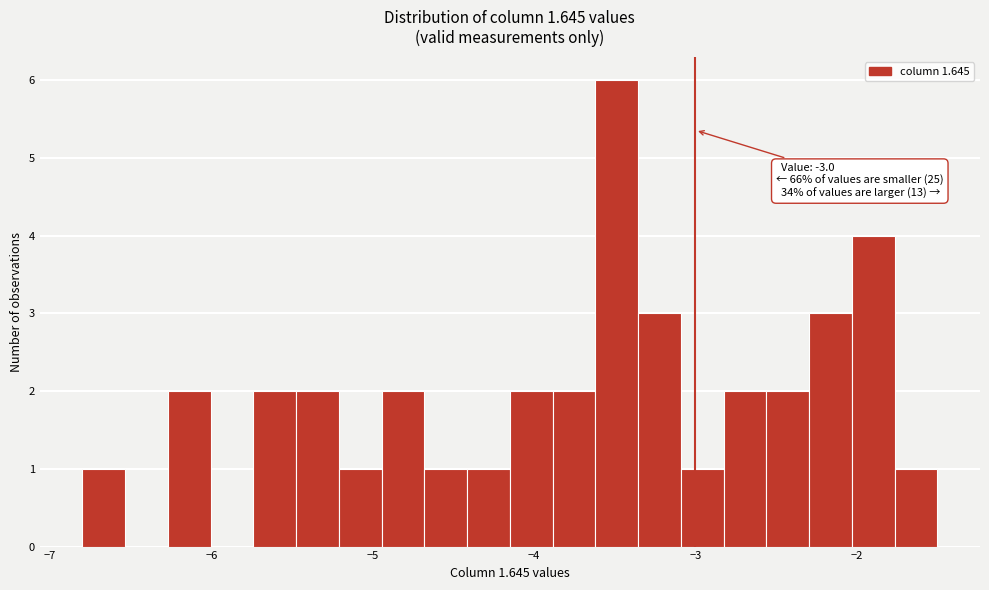

Read against the x-axis, roughly where is the centre of the tallest bar?

-3.5